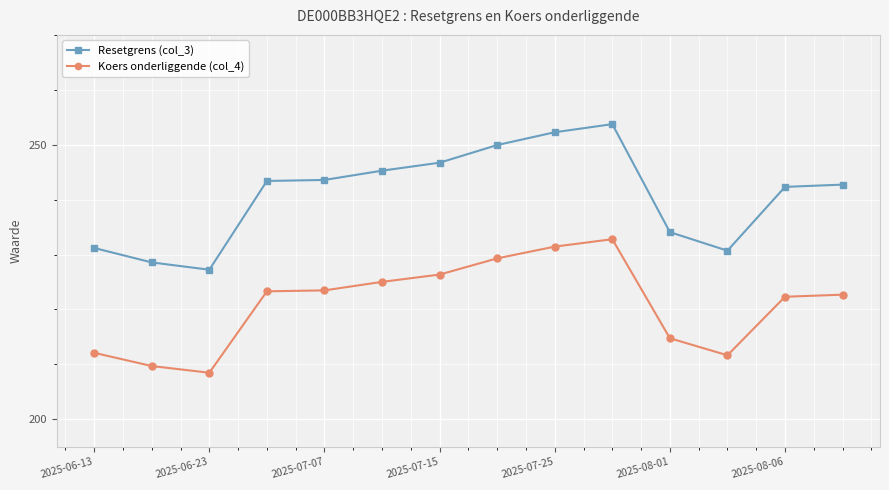

In Koers onderliggende (col_4), how many points are higher than both neighbors (excluding endpoints)?

1